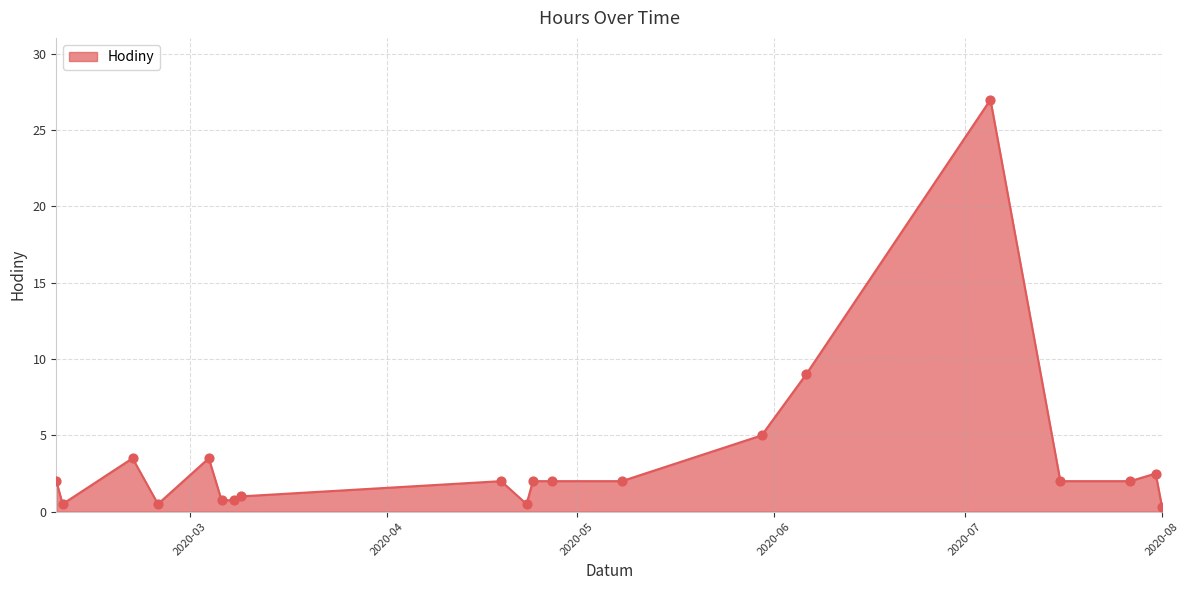

What is the difference between the maximum and minimum values?

26.7